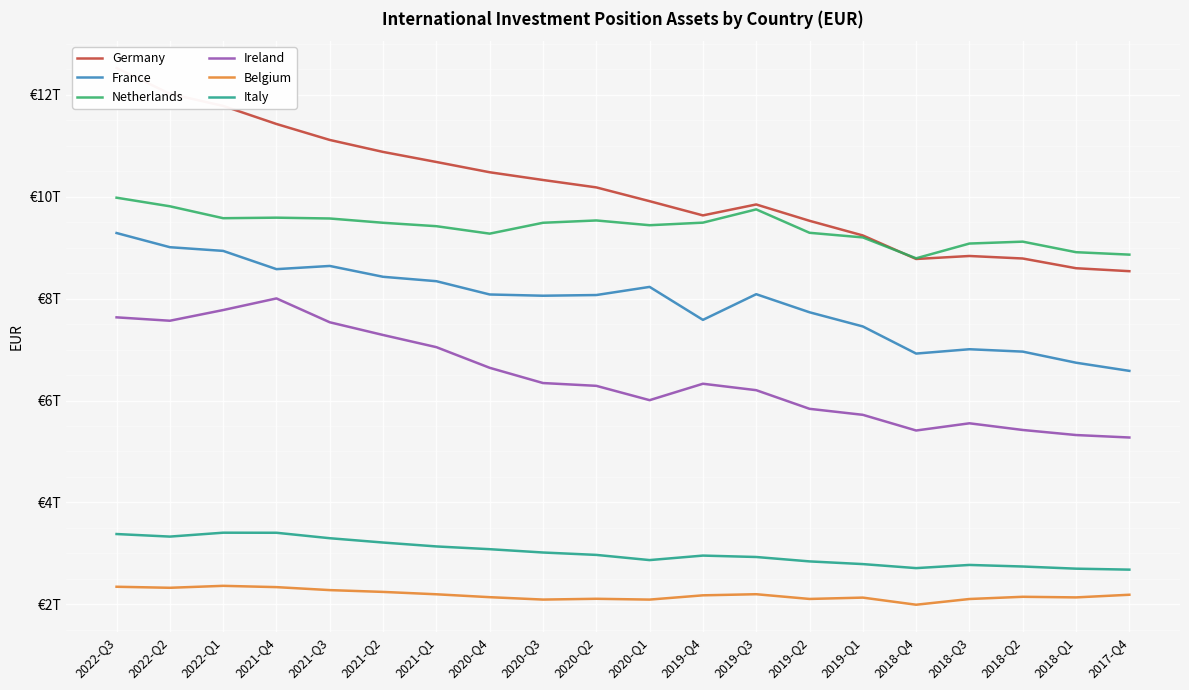

How many lines are shown in the chart?

6